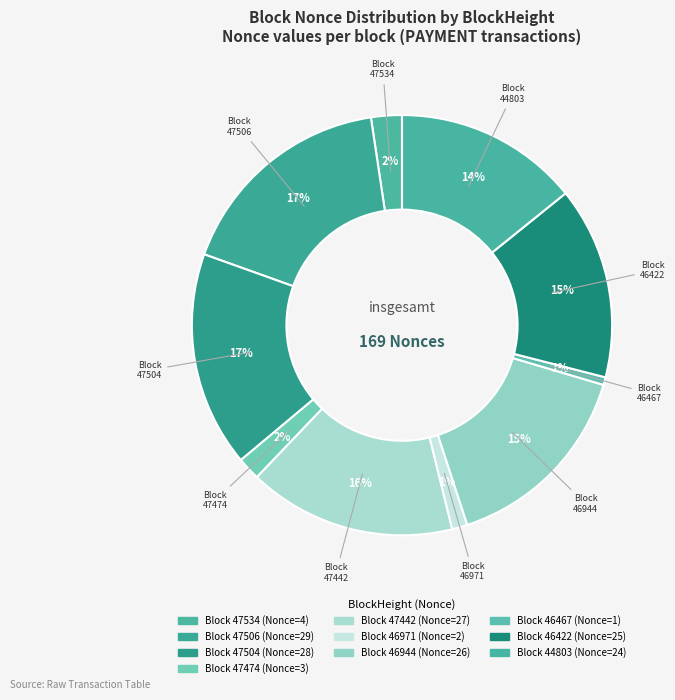

How many segments does this pie chart have?

10